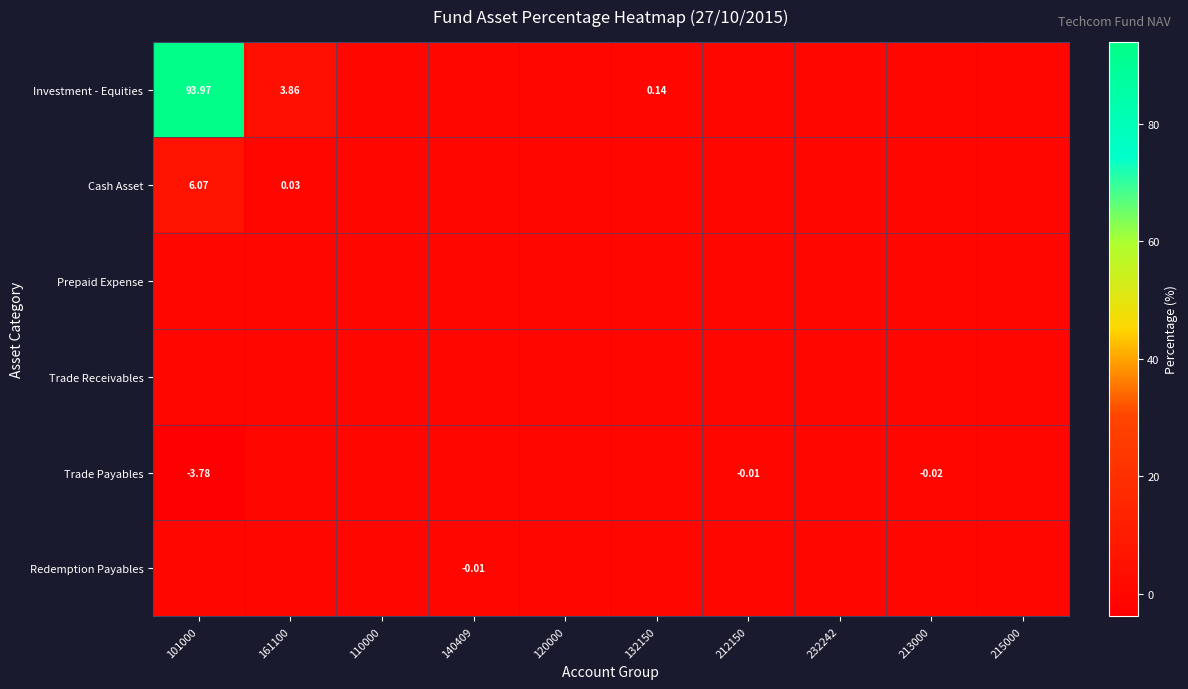

The Trade Receivables series shows 0.0 at 120000. True or false?

True